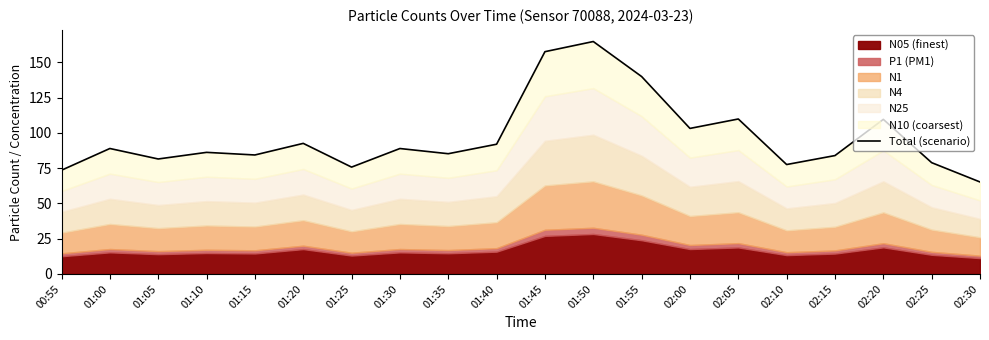

What is the sum of the values at 02:15 and 01:50?

248.6